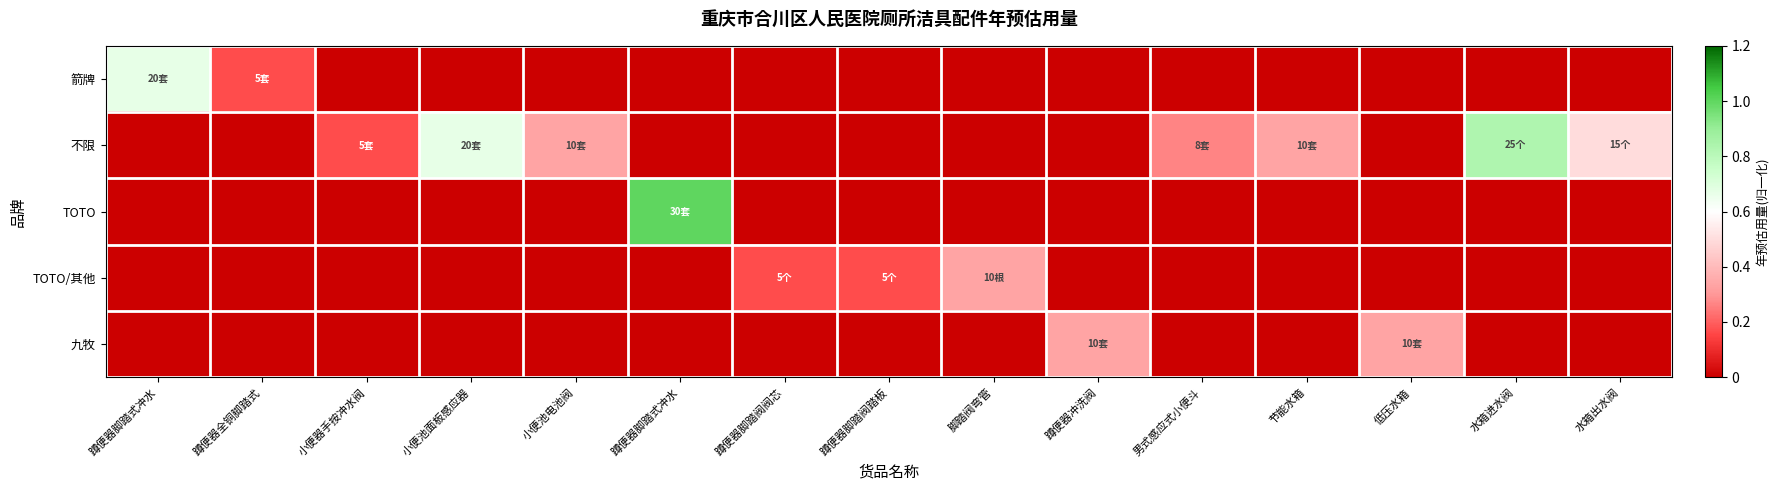

Reading left to right, transcribe all the data shown in this chart.

箭牌: 蹲便器脚踏式冲水=0.7	蹲便器全铜脚踏式=0.2	小便器手按冲水阀=0.0	小便池面板感应器=0.0	小便池电池阀=0.0	蹲便器脚踏式冲水=0.0	蹲便器脚踏阀阀芯=0.0	蹲便器脚踏阀踏板=0.0	脚踏阀弯管=0.0	蹲便器冲洗阀=0.0	男式感应式小便斗=0.0	节能水箱=0.0	低压水箱=0.0	水箱进水阀=0.0	水箱出水阀=0.0
不限: 蹲便器脚踏式冲水=0.0	蹲便器全铜脚踏式=0.0	小便器手按冲水阀=0.2	小便池面板感应器=0.7	小便池电池阀=0.3	蹲便器脚踏式冲水=0.0	蹲便器脚踏阀阀芯=0.0	蹲便器脚踏阀踏板=0.0	脚踏阀弯管=0.0	蹲便器冲洗阀=0.0	男式感应式小便斗=0.3	节能水箱=0.3	低压水箱=0.0	水箱进水阀=0.8	水箱出水阀=0.5
TOTO: 蹲便器脚踏式冲水=0.0	蹲便器全铜脚踏式=0.0	小便器手按冲水阀=0.0	小便池面板感应器=0.0	小便池电池阀=0.0	蹲便器脚踏式冲水=1.0	蹲便器脚踏阀阀芯=0.0	蹲便器脚踏阀踏板=0.0	脚踏阀弯管=0.0	蹲便器冲洗阀=0.0	男式感应式小便斗=0.0	节能水箱=0.0	低压水箱=0.0	水箱进水阀=0.0	水箱出水阀=0.0
TOTO/其他: 蹲便器脚踏式冲水=0.0	蹲便器全铜脚踏式=0.0	小便器手按冲水阀=0.0	小便池面板感应器=0.0	小便池电池阀=0.0	蹲便器脚踏式冲水=0.0	蹲便器脚踏阀阀芯=0.2	蹲便器脚踏阀踏板=0.2	脚踏阀弯管=0.3	蹲便器冲洗阀=0.0	男式感应式小便斗=0.0	节能水箱=0.0	低压水箱=0.0	水箱进水阀=0.0	水箱出水阀=0.0
九牧: 蹲便器脚踏式冲水=0.0	蹲便器全铜脚踏式=0.0	小便器手按冲水阀=0.0	小便池面板感应器=0.0	小便池电池阀=0.0	蹲便器脚踏式冲水=0.0	蹲便器脚踏阀阀芯=0.0	蹲便器脚踏阀踏板=0.0	脚踏阀弯管=0.0	蹲便器冲洗阀=0.3	男式感应式小便斗=0.0	节能水箱=0.0	低压水箱=0.3	水箱进水阀=0.0	水箱出水阀=0.0